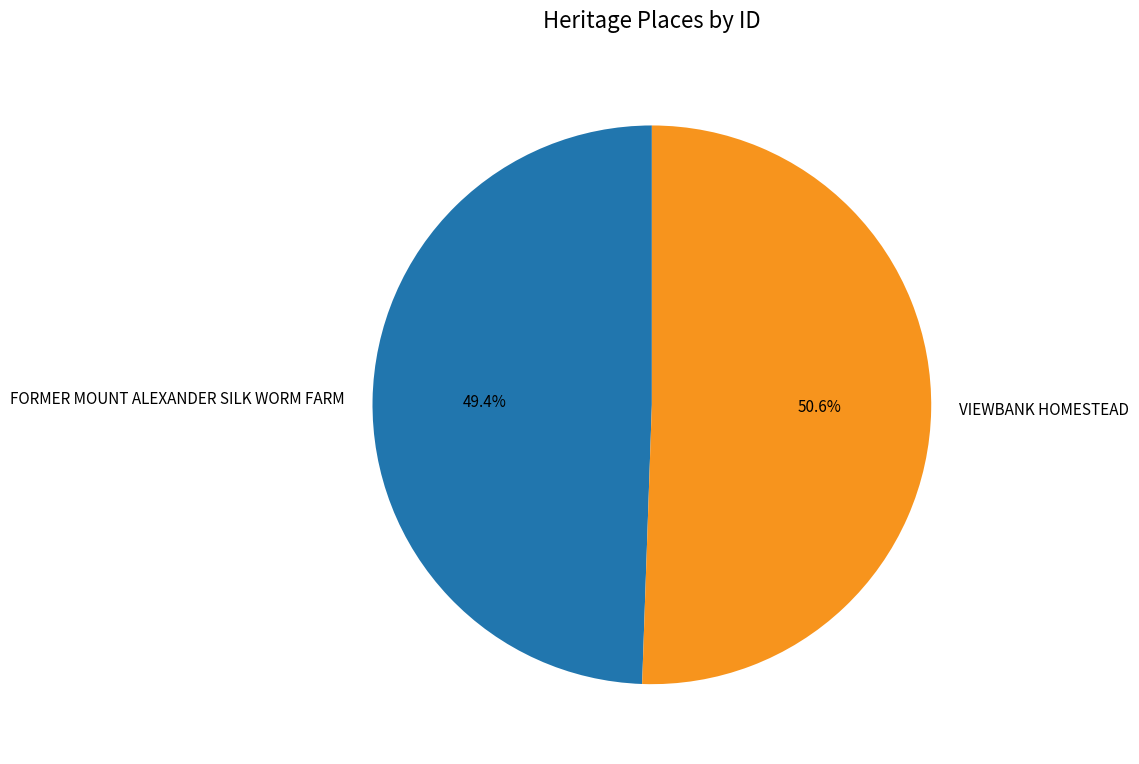

To the nearest percent, what is the average slice percentage?

50%